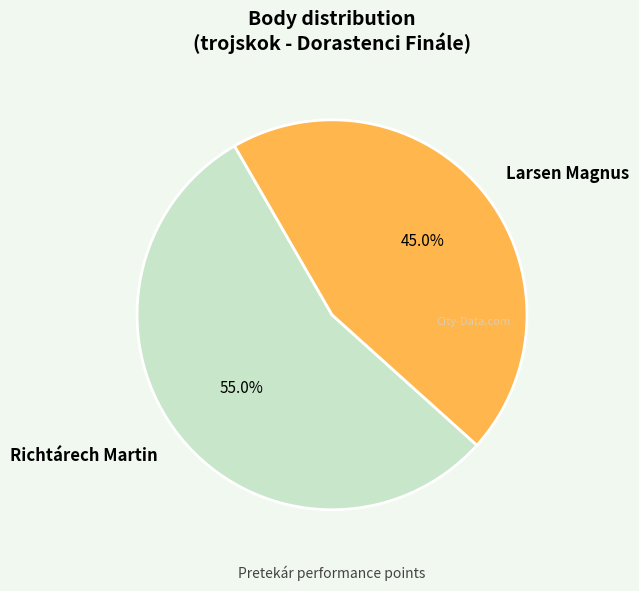

How many slices are in this pie chart?

2